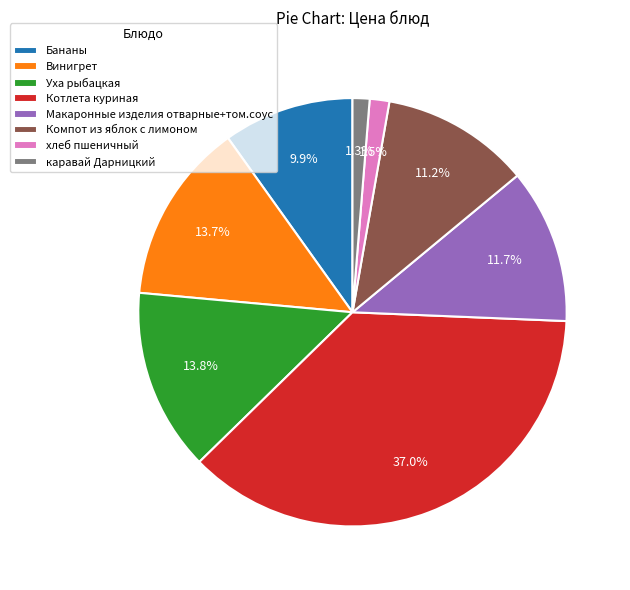

Which slice is the largest?

Котлета куриная